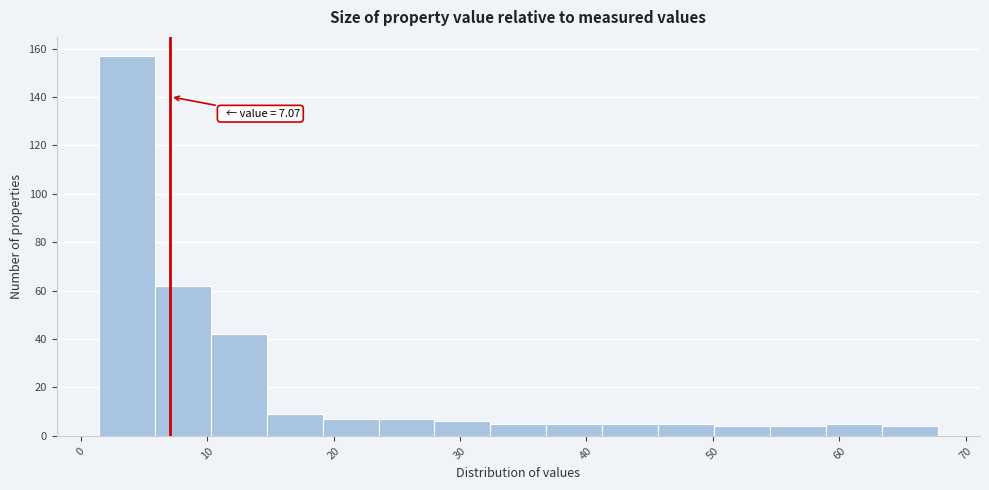

Which range on the x-axis has the tallest bar?

1 to 6